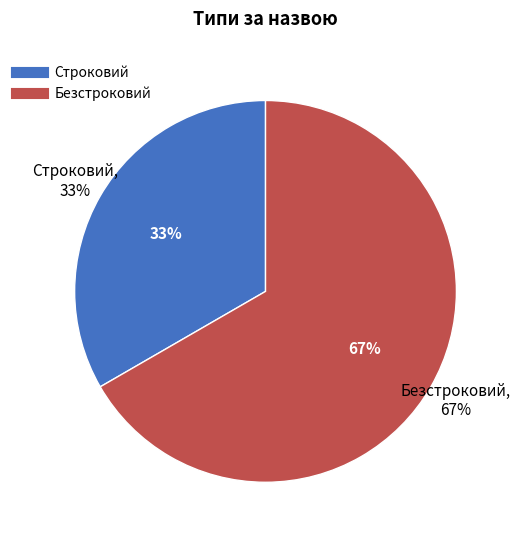

Count the number of slices in the pie.

2